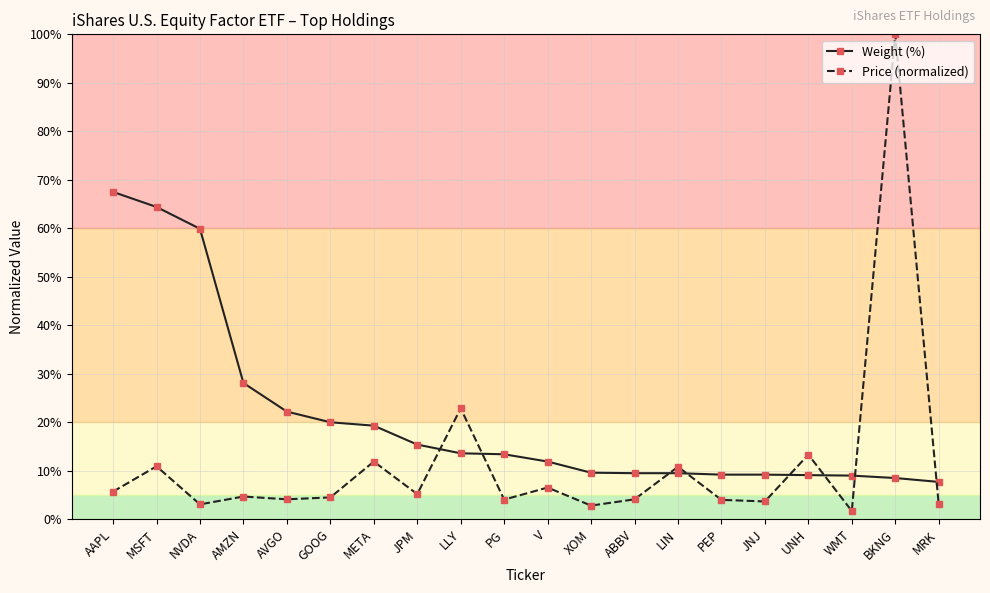

Which series has the largest total across all categories?

Weight (%)